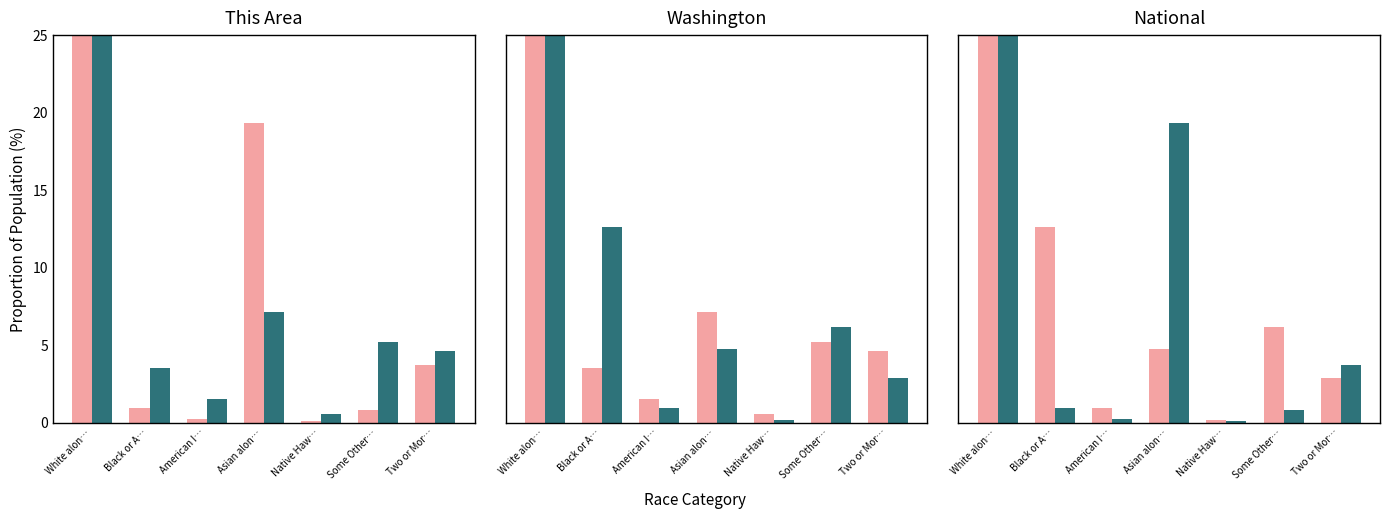

List the series in order of their peak value, highest first.

Teal Series, Pink Series